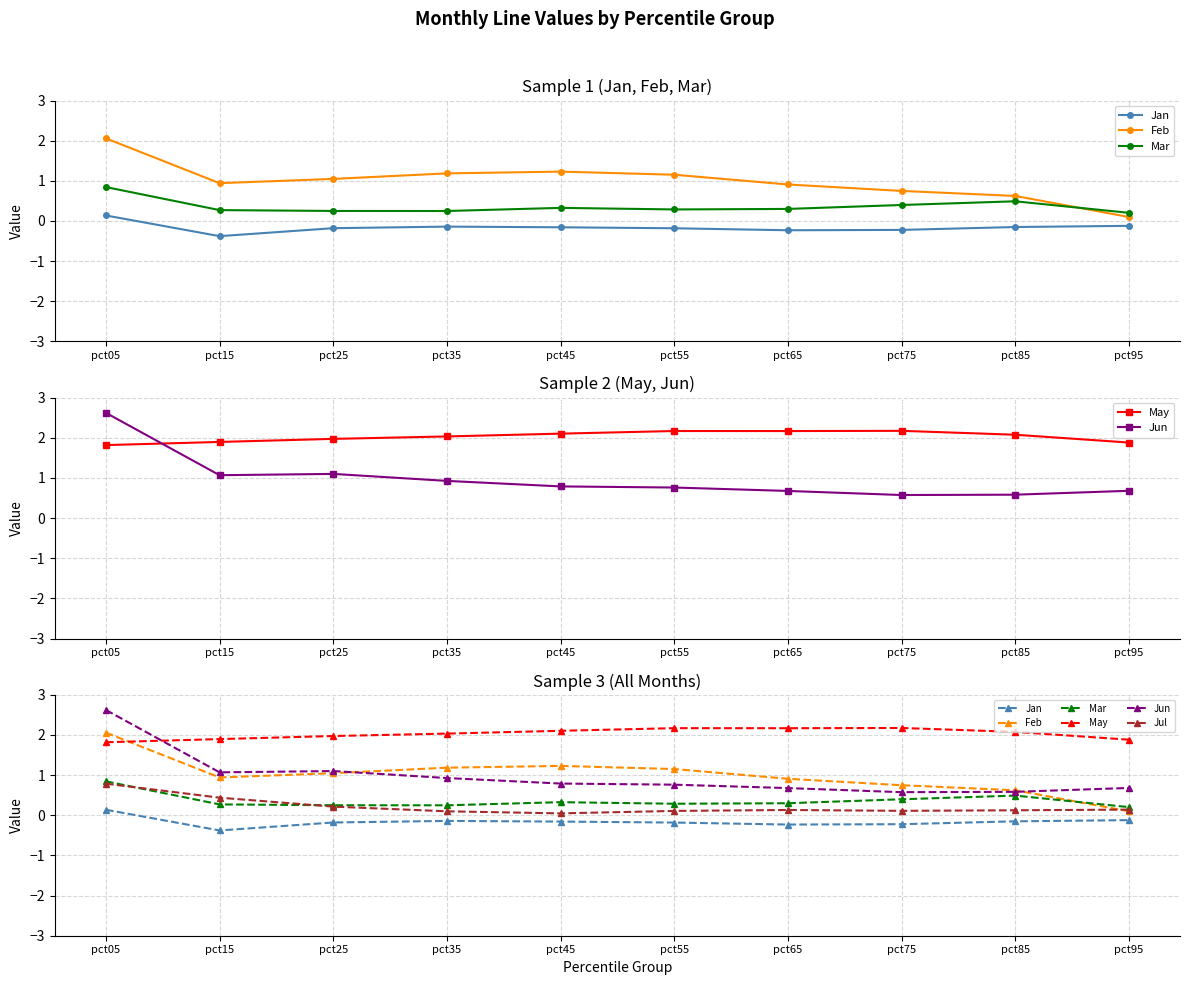

True or false: Jan and May cross at least once.

False